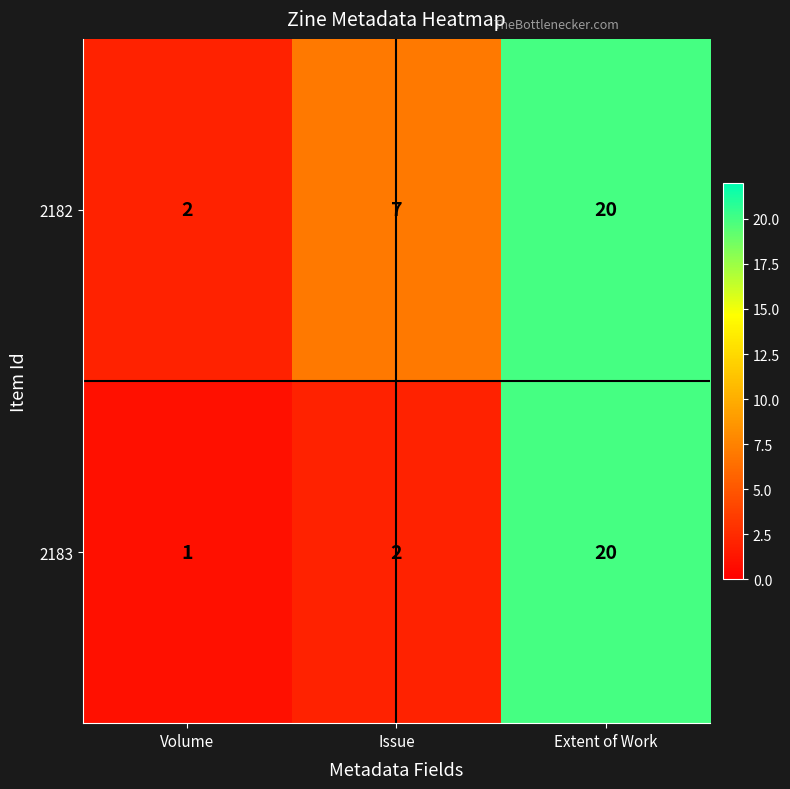

Reading left to right, what are all the values shown in this chart?

2182: 2	7	20
2183: 1	2	20